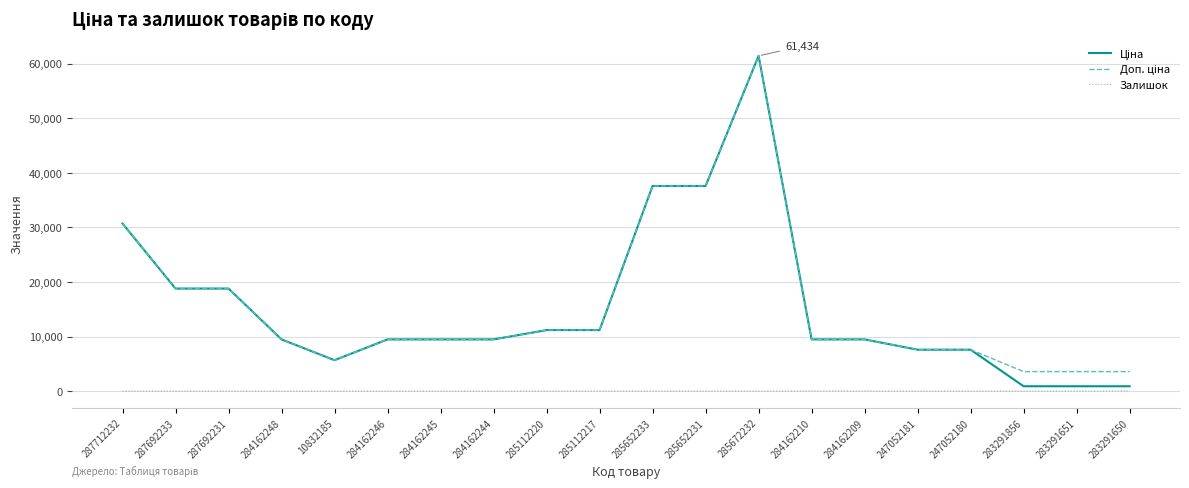

Which category has the highest value across all series?

285672232